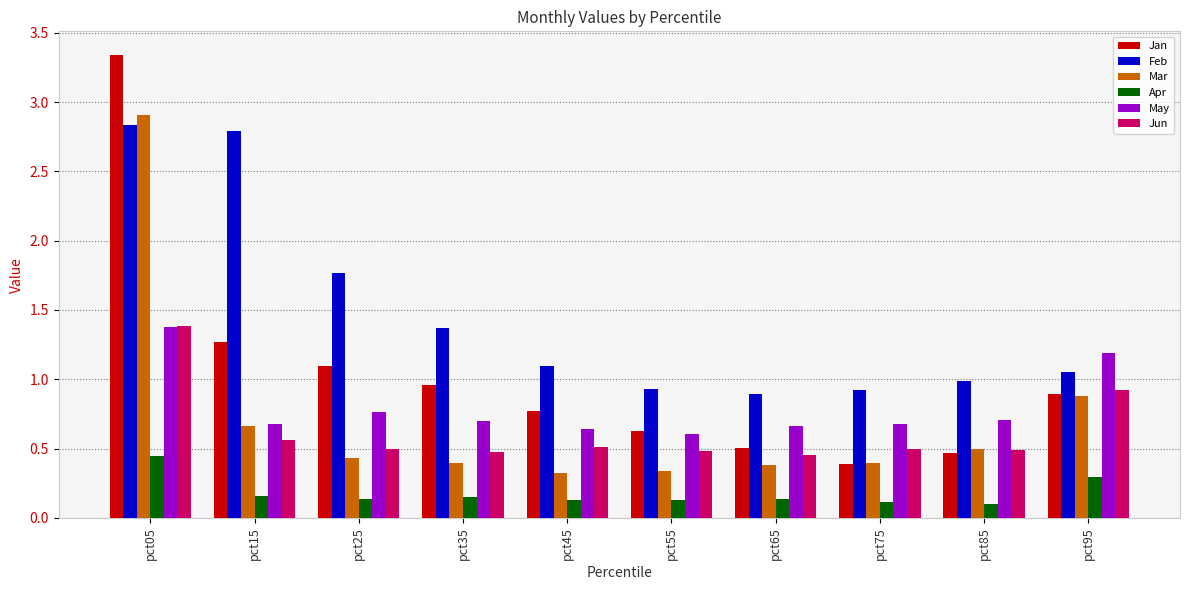

How many categories are shown in the chart?

10